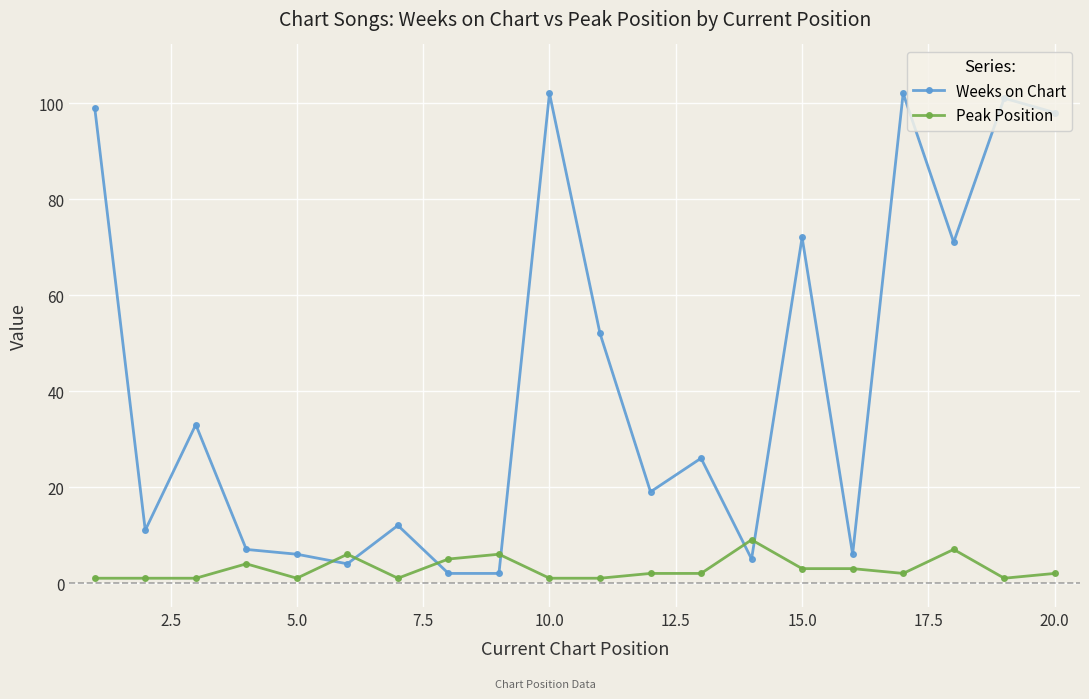

True or false: Weeks on Chart has more than 0 points higher than both neighbors.

True